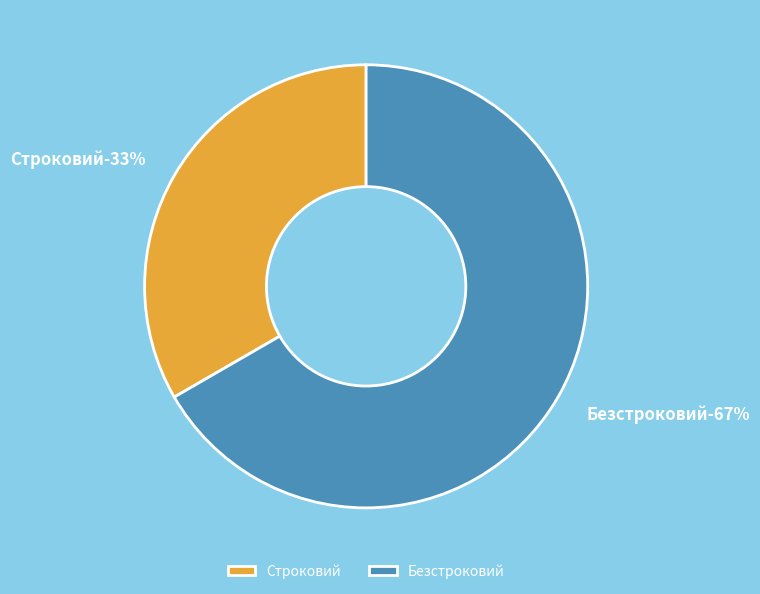

True or false: Строковий accounts for 42% of the total.

False